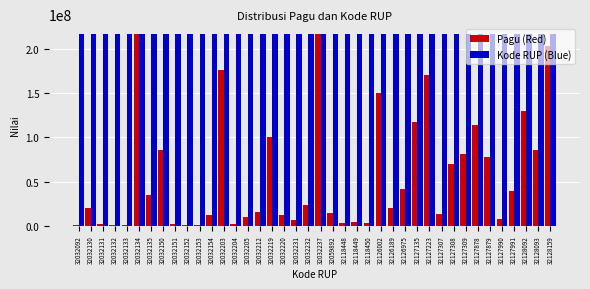

What is the maximum value shown in the chart?

217260000.0